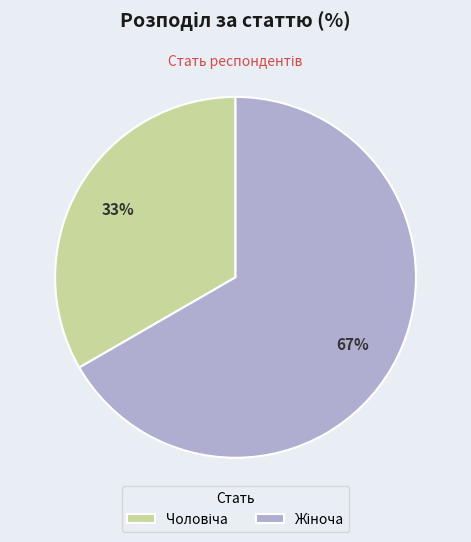

Does any single category account for the majority?

Yes